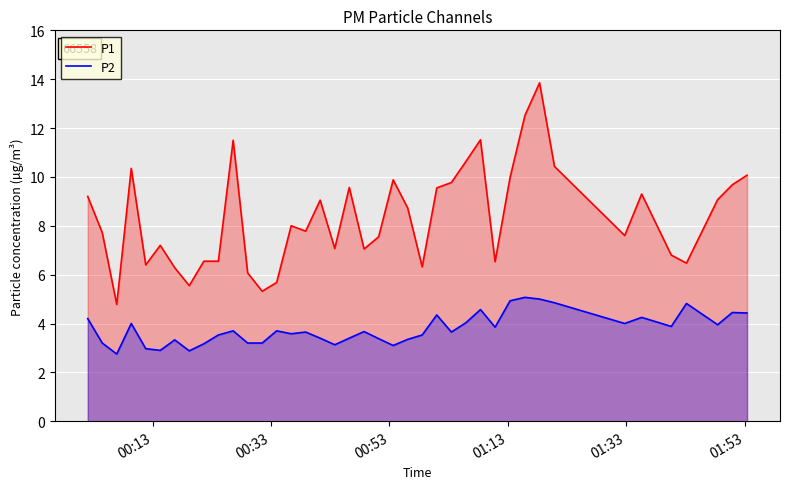

How many values in the P2 series are below 3?

4